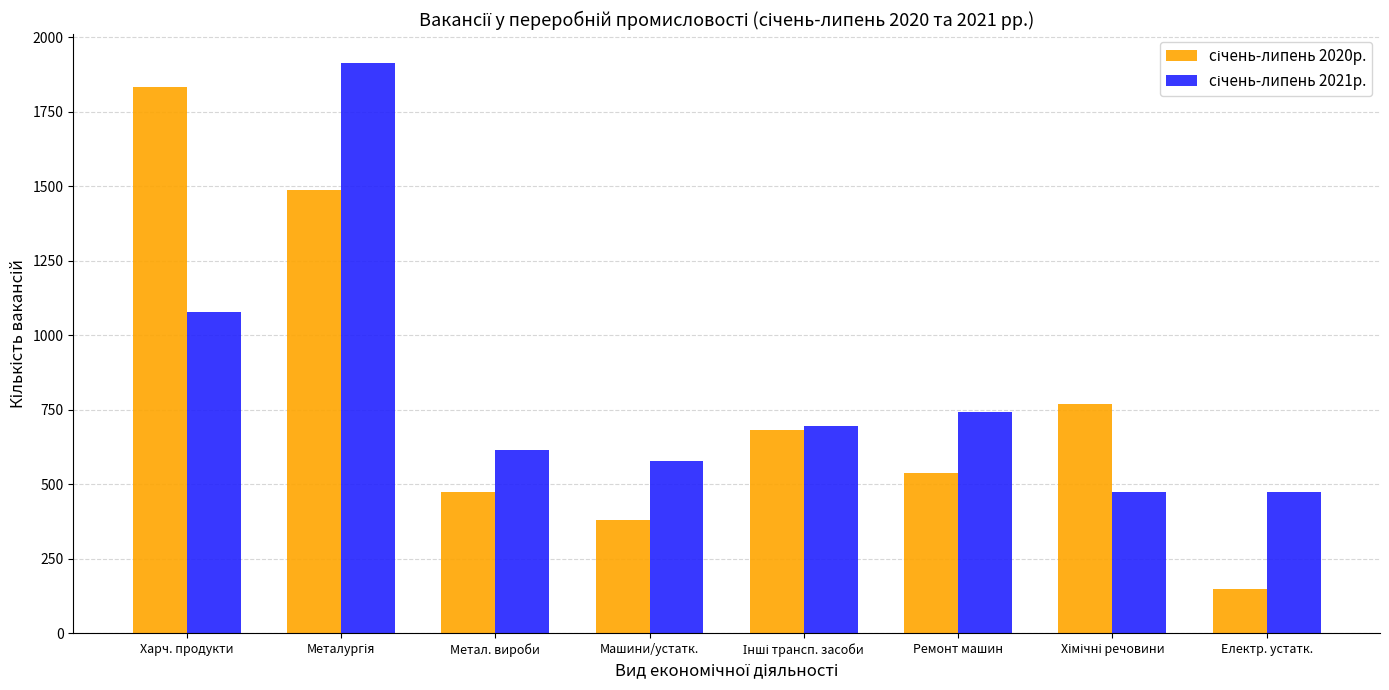

What is the spread (max minus min) of values at Електр. устатк.?

327